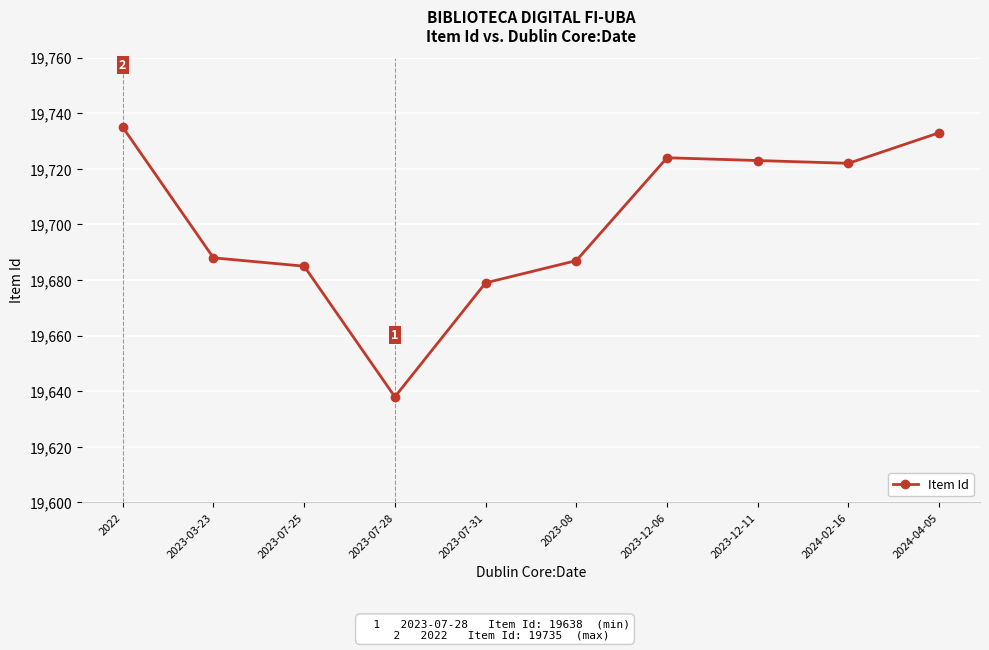

What is the change in value from 2023-07-25 to 2024-02-16?

+37